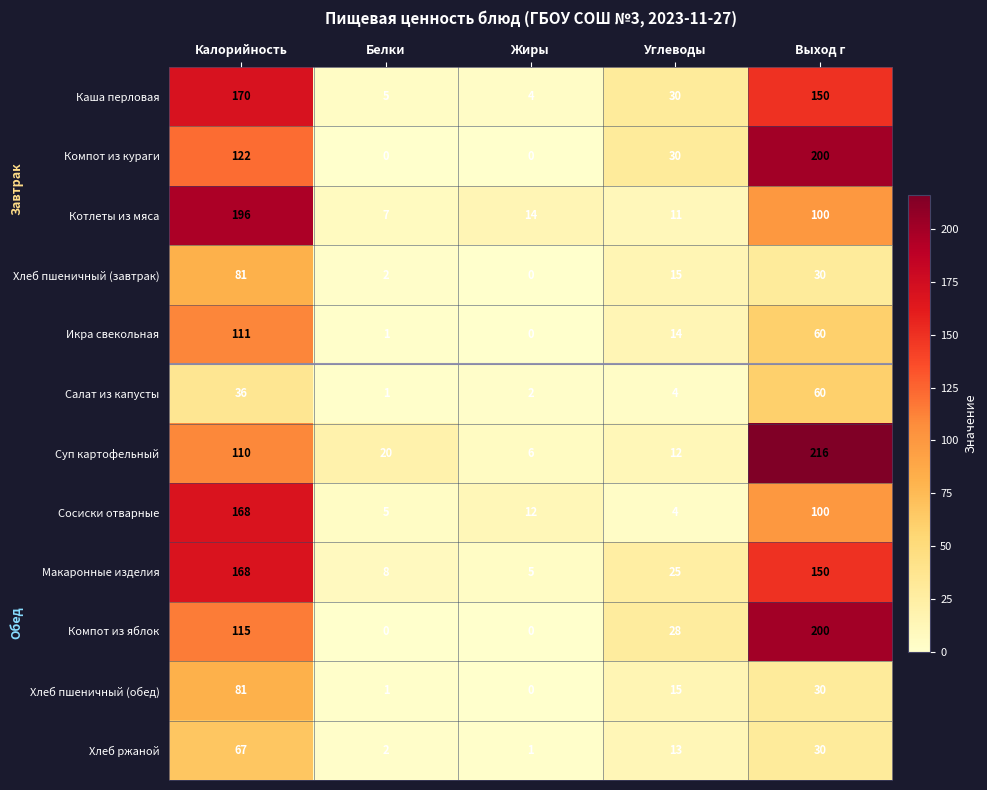

List the labels in order of Салат из капусты value, smallest first.

Белки, Жиры, Углеводы, Калорийность, Выход г